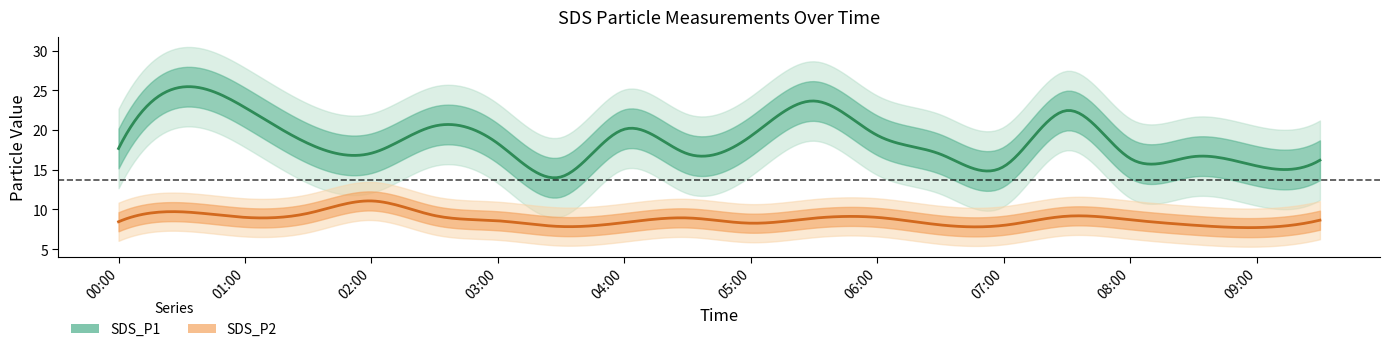

Does the chart have visible grid lines?

No